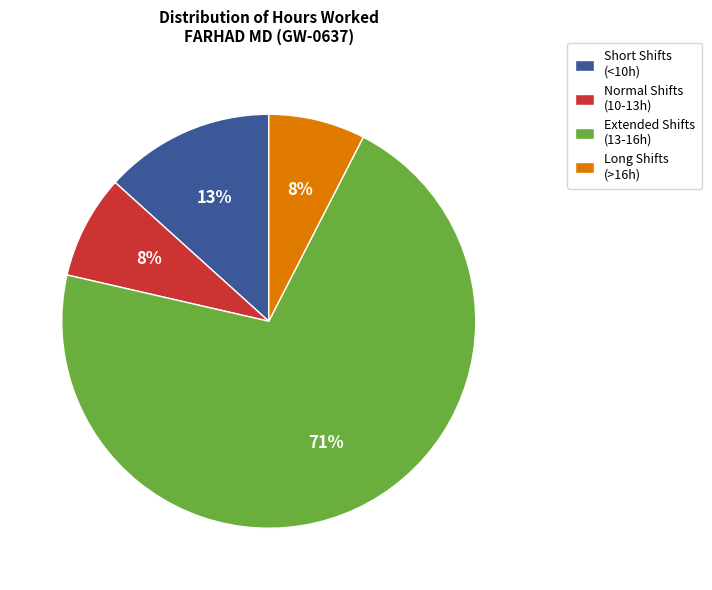

Between Extended Shifts (13-16h) and Long Shifts (>16h), which is larger?

Extended Shifts (13-16h)